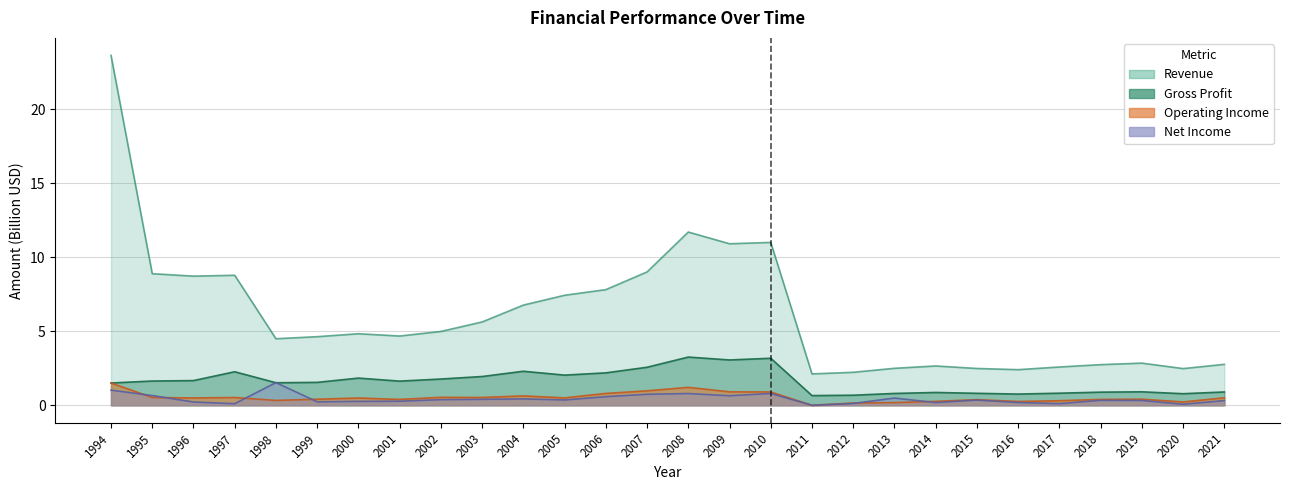

Is the value of Revenue at 2014 greater than the value of Gross Profit at 2011?

Yes